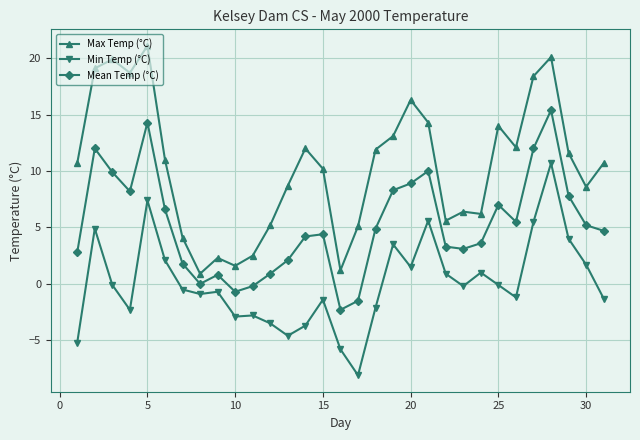

Count the number of data series in this chart.

3